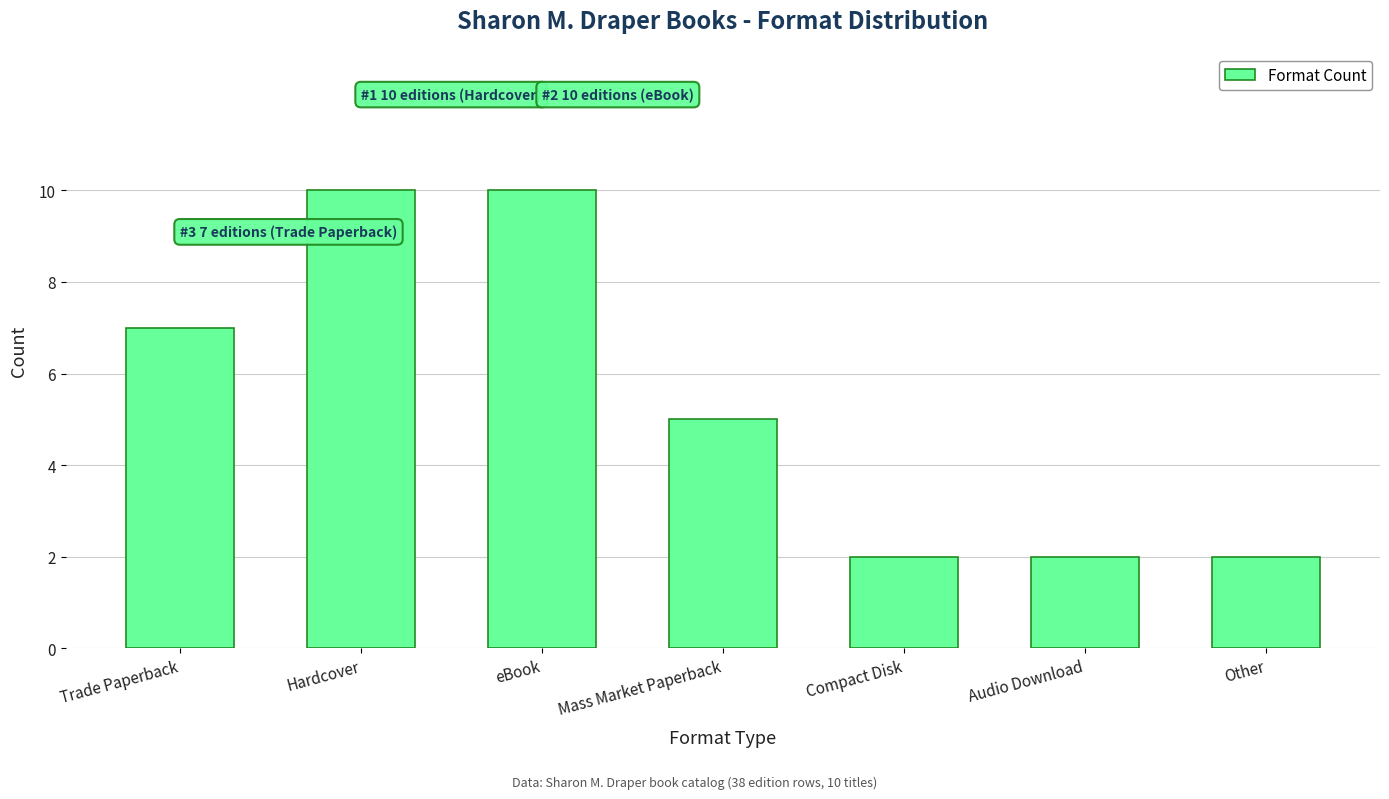

Reading right to left, list all the values displayed in this chart.

2	2	2	5	10	10	7